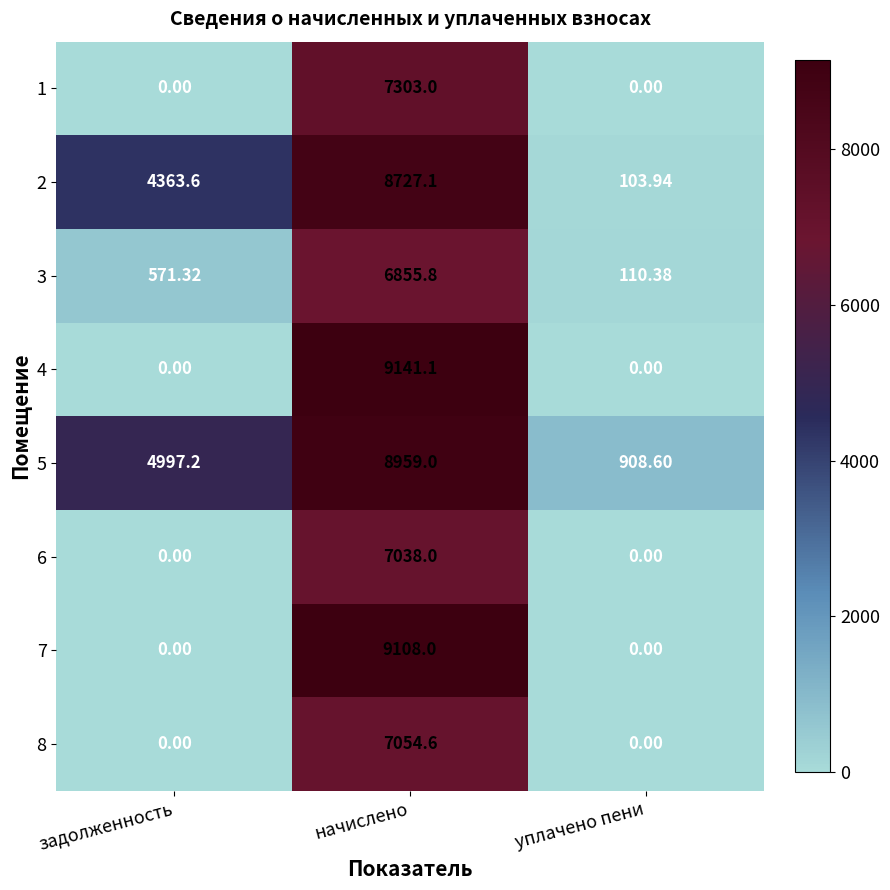

Is the value of 7 at уплачено пени greater than the value of 3 at уплачено пени?

No